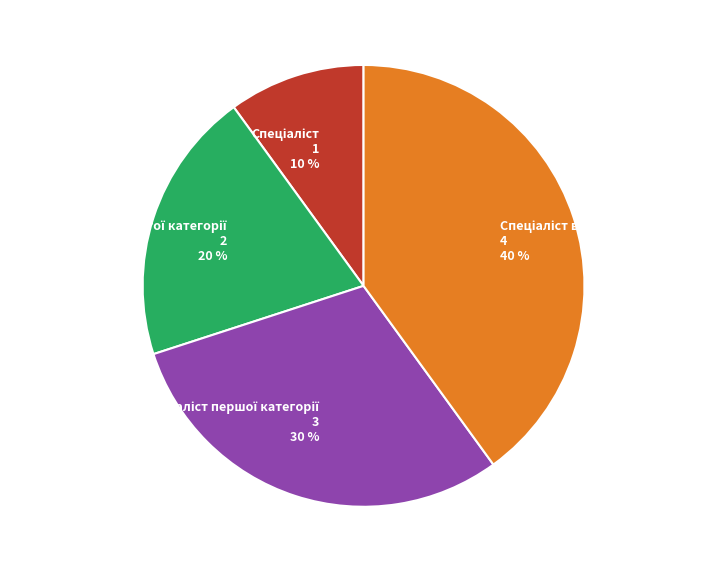

To the nearest percent, what is the difference between the largest and smallest slice percentages?

30%